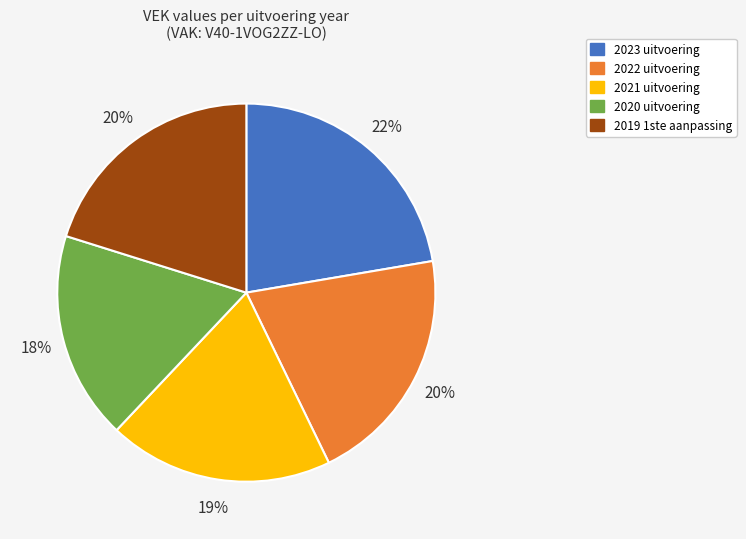

Do 2022 uitvoering and 2021 uitvoering together represent more than half of the pie?

No